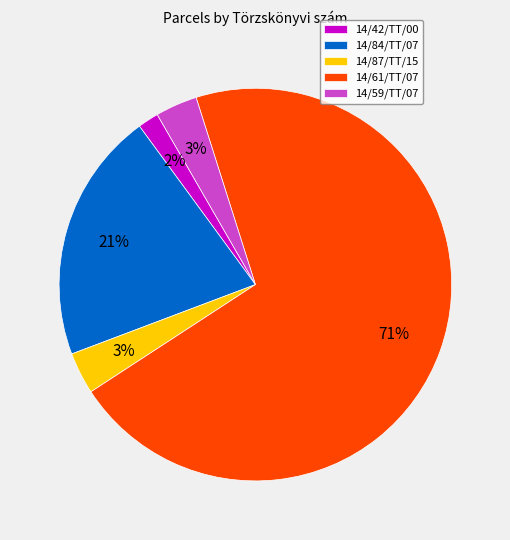

Is there a majority slice in this chart?

Yes